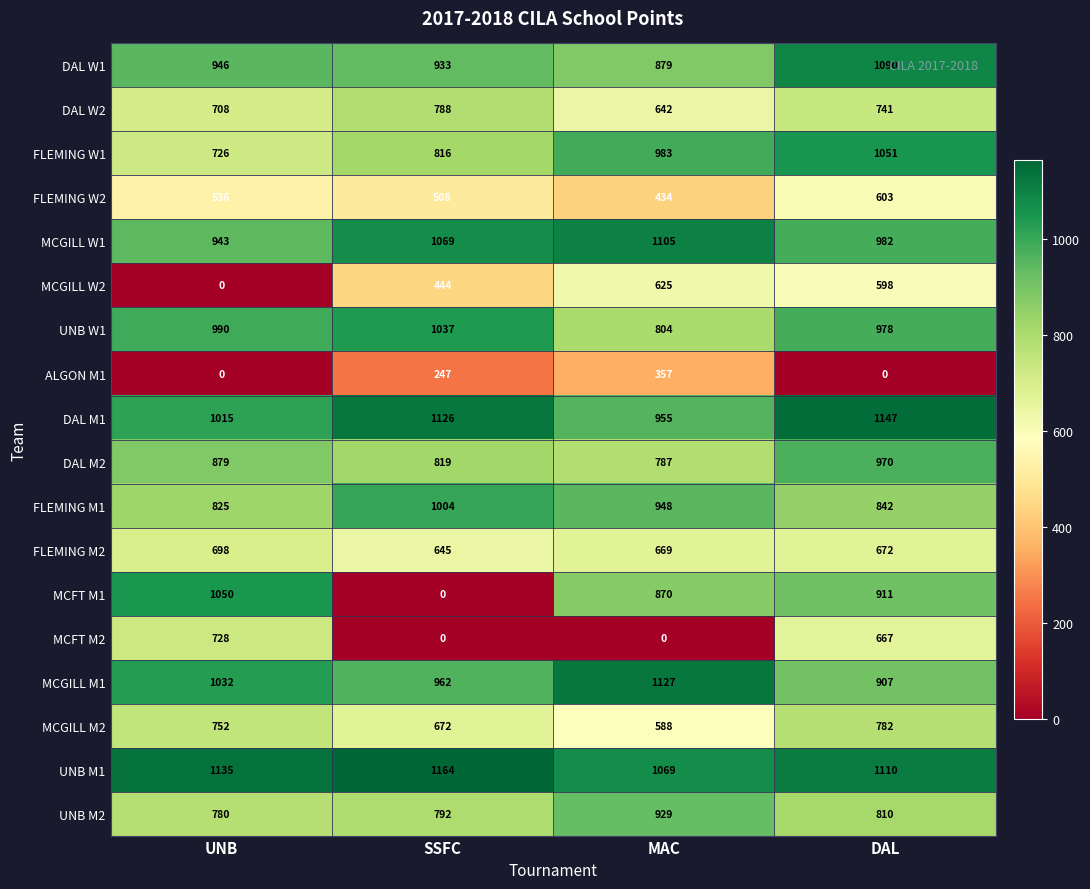

What is the difference between the maximum and second lowest values in the ALGON M1 series?

357